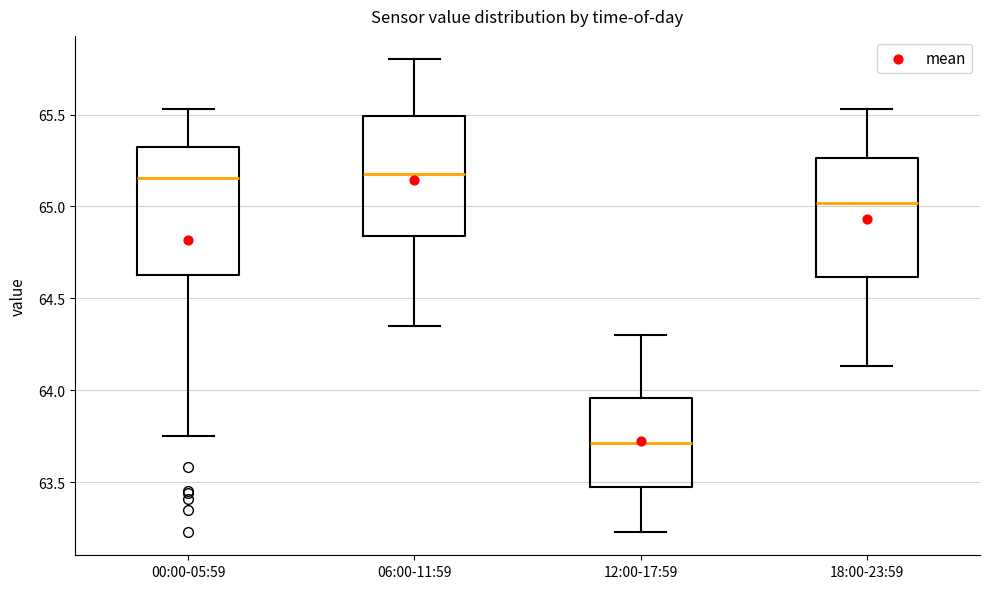

Where does the median line of the box for 06:00-11:59 sit on the y-axis? The values are not printed on the chart, so give them approximately, as read against the axis.

65.20